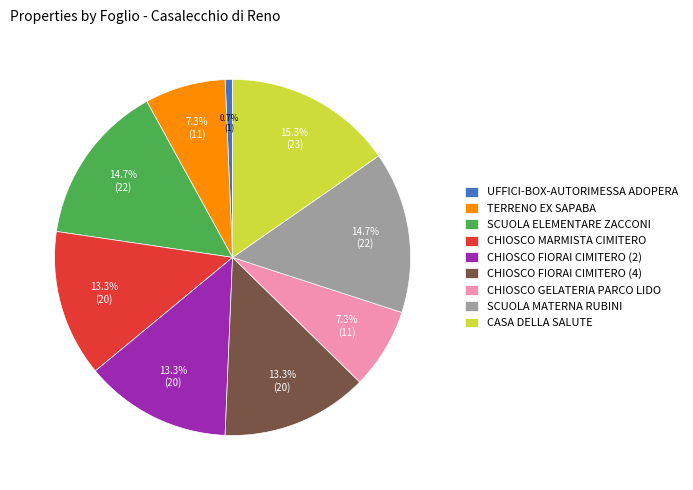

Do CHIOSCO FIORAI CIMITERO (4) and CHIOSCO MARMISTA CIMITERO together represent more than half of the pie?

No